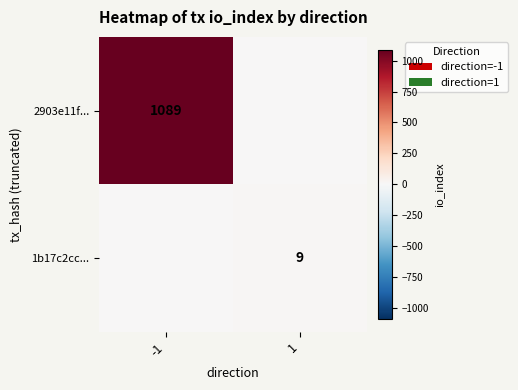

True or false: 2903e11f... has a value of 1089 at -1.

True